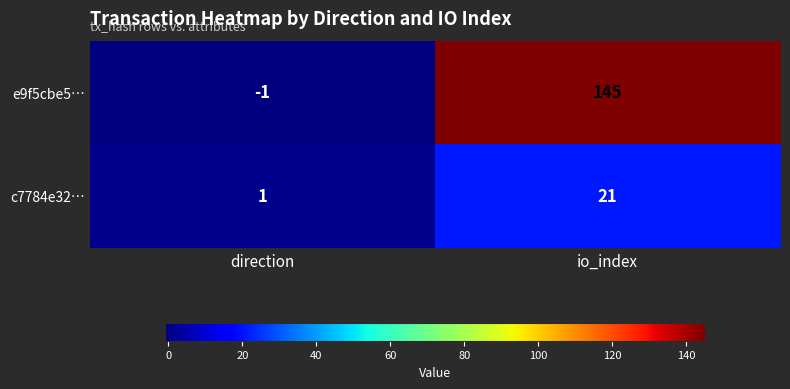

Which series has the widest spread of values?

e9f5cbe5…